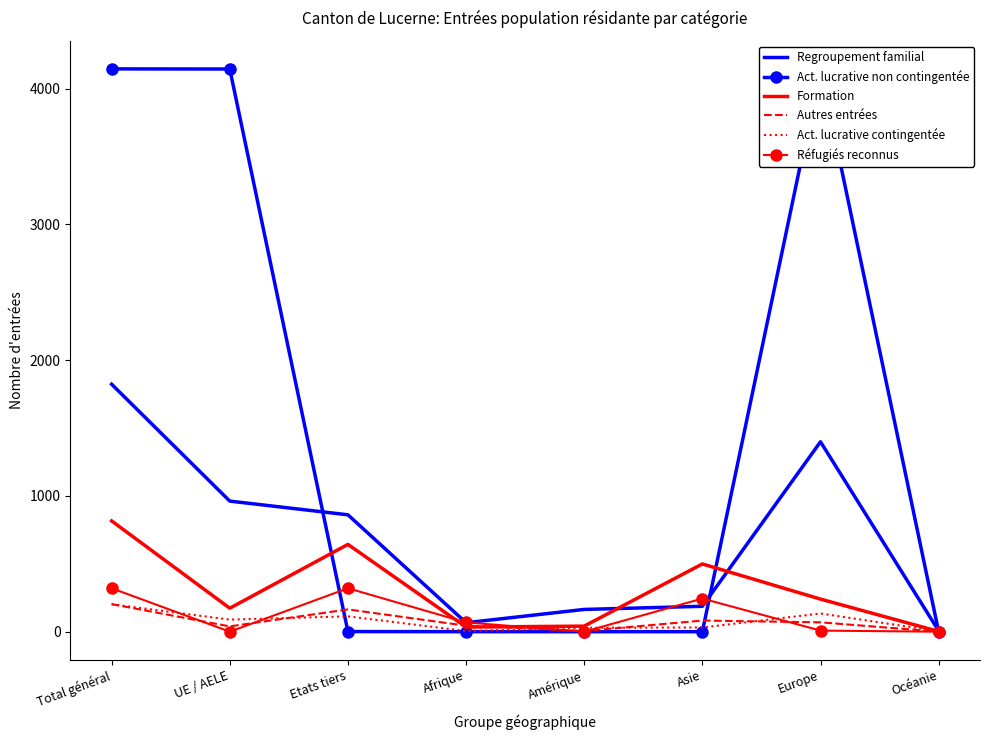

What is the sum of all Regroupement familial values?

5468